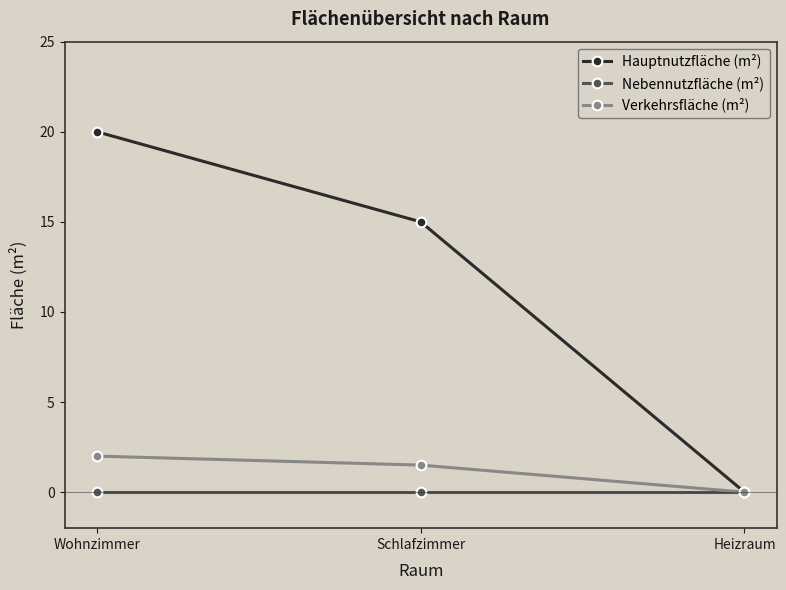

How many lines are shown in the chart?

3